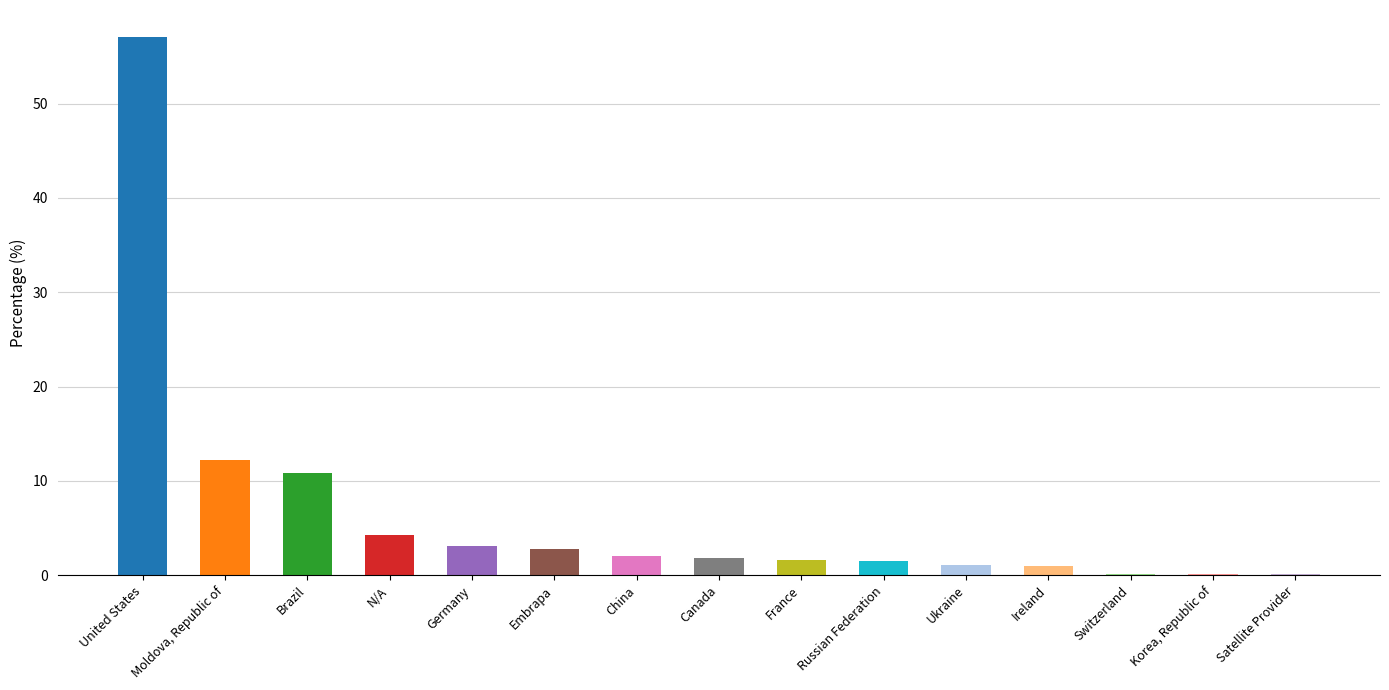

What position from the right is China?

9